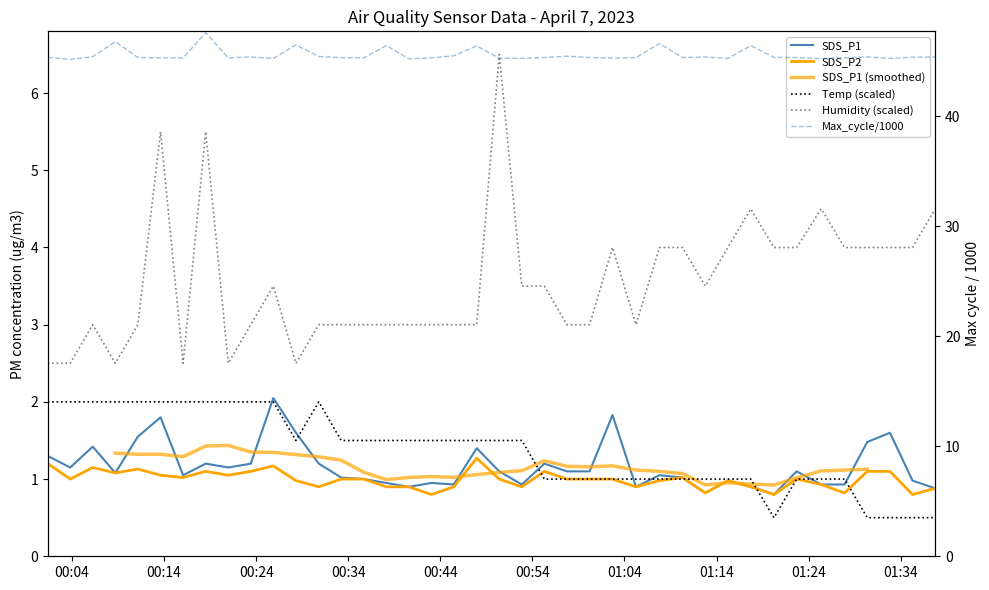

Does the chart display data point markers on the line(s)?

No